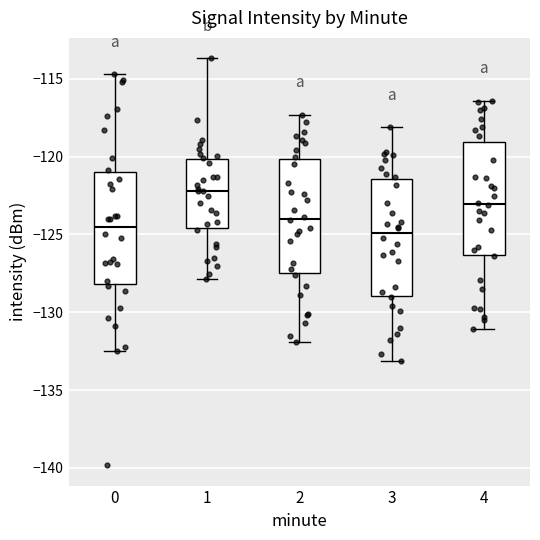

Reading left to right, transcribe this box plot: for each box, give where its median line is, the range the box spans, and where its two whiskers end, as read against the y-axis. The values are not printed on the chart, so give them approximately, as read against the axis.

0: median -124.5, box -128.0 to -121.0, whiskers -132.5 to -114.5
1: median -122.0, box -124.5 to -120.0, whiskers -128.0 to -113.5
2: median -124.0, box -127.5 to -120.0, whiskers -132.0 to -117.5
3: median -125.0, box -129.0 to -121.5, whiskers -133.0 to -118.0
4: median -123.0, box -126.5 to -119.0, whiskers -131.0 to -116.5